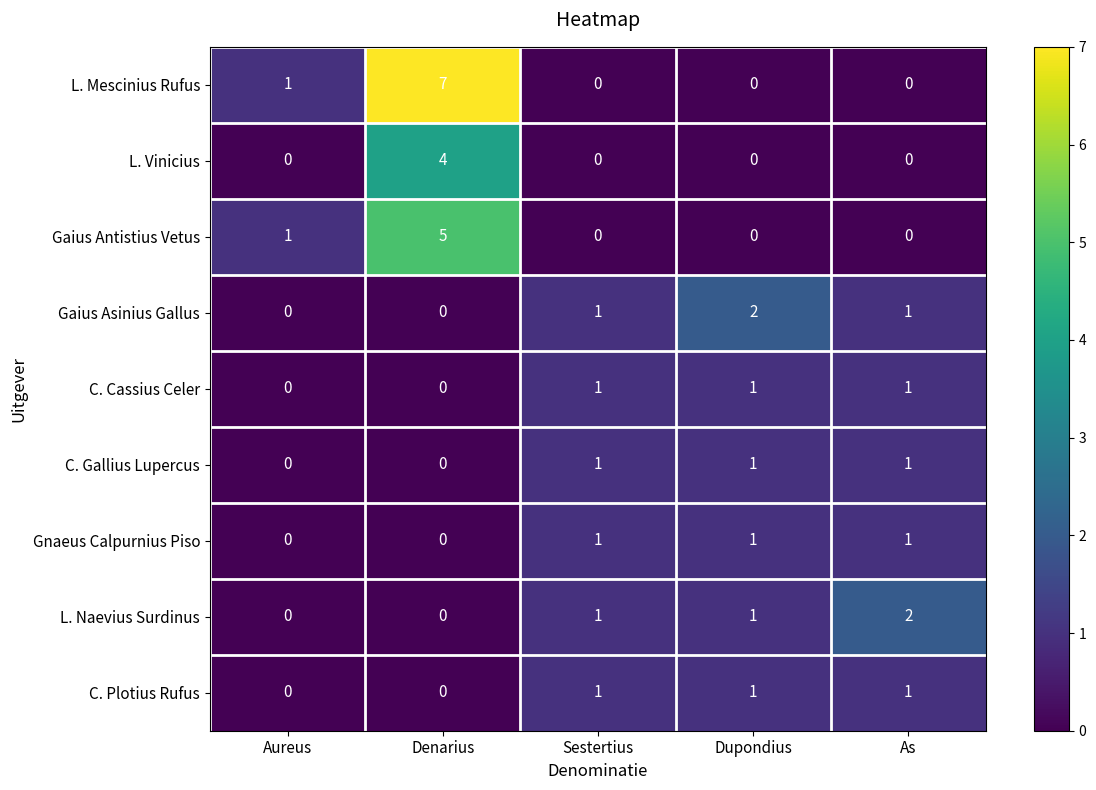

At which label does Gaius Asinius Gallus reach its peak?

Dupondius